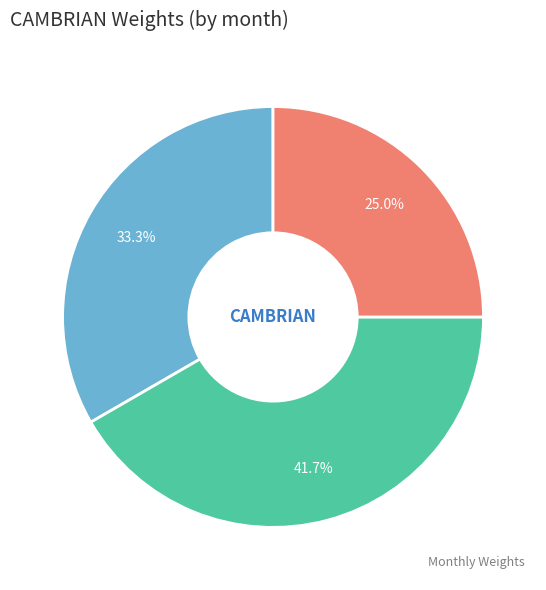

Combined, do 2021-03 and 2020-11 account for over 50%?

Yes